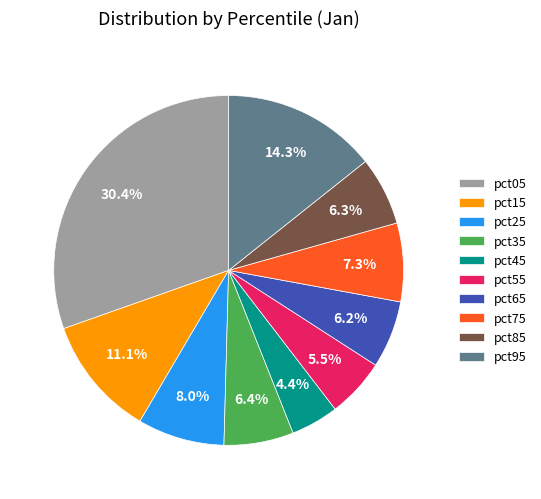

Is there a majority slice in this chart?

No